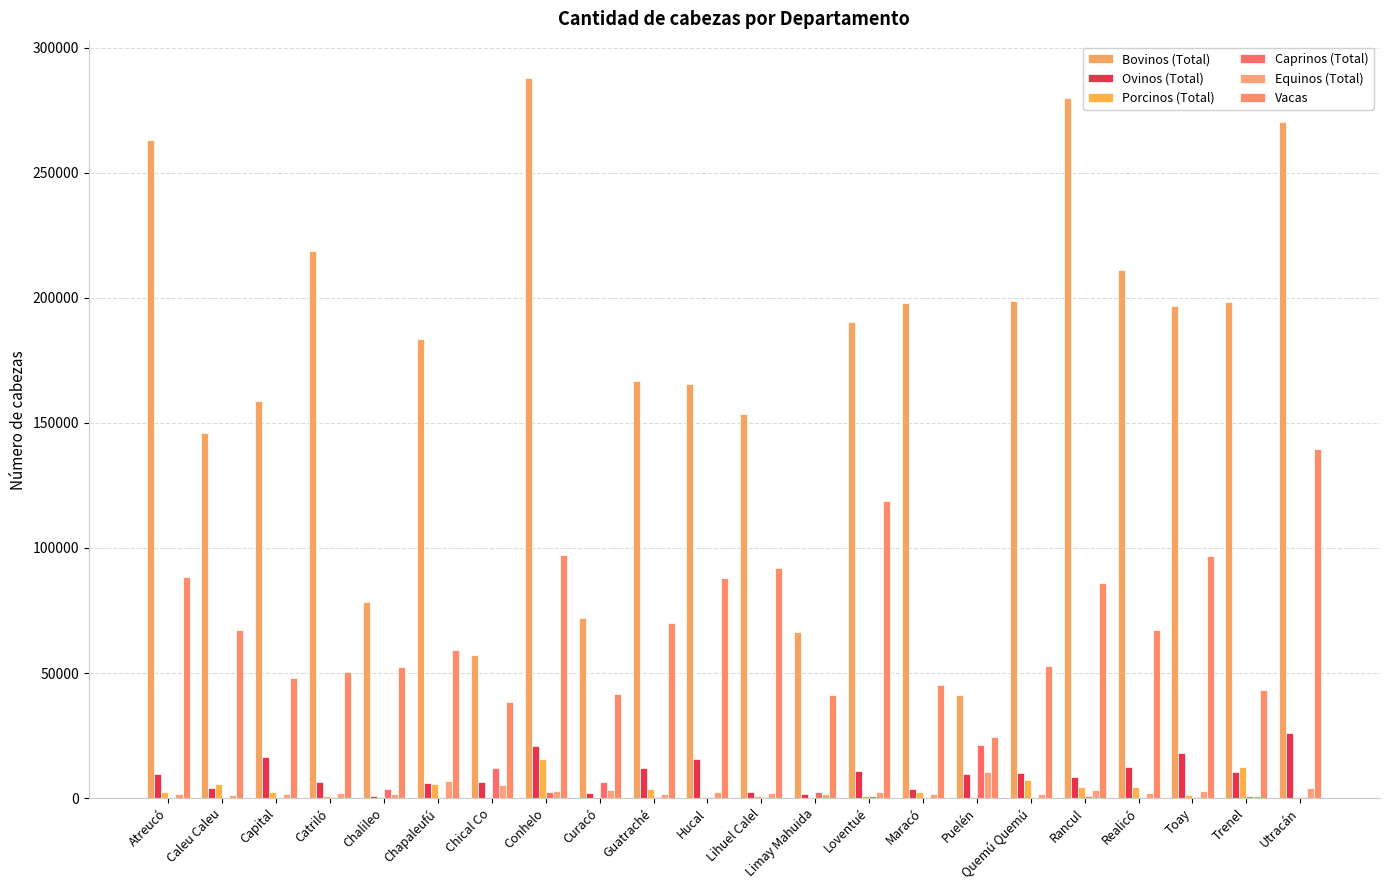

Is it true that Caprinos (Total) equals 2399.6 at Conhelo?

True